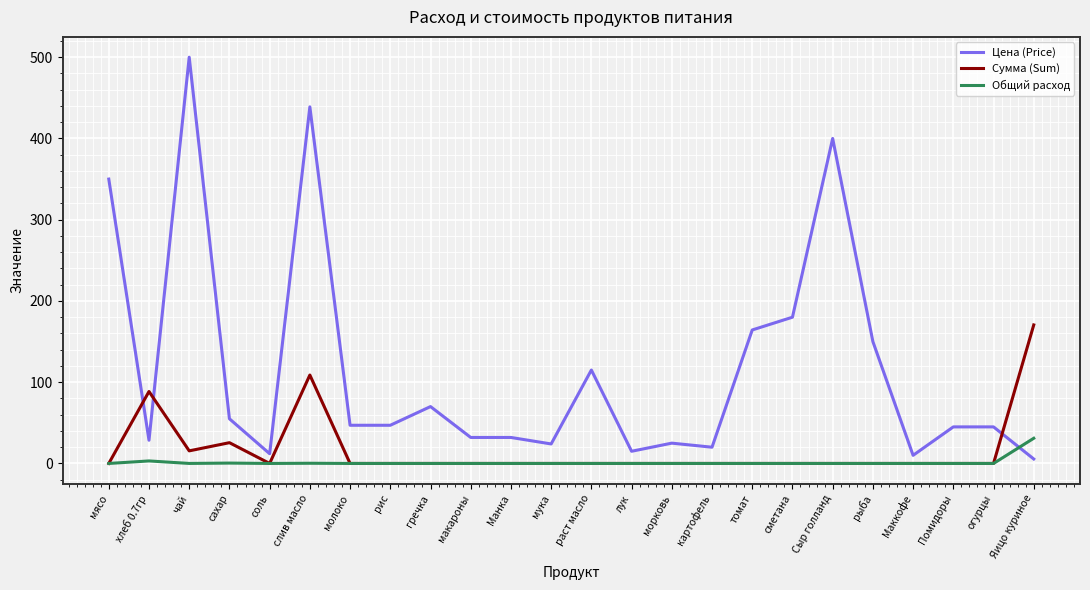

At which label does Общий расход reach its peak?

Яицо куриное